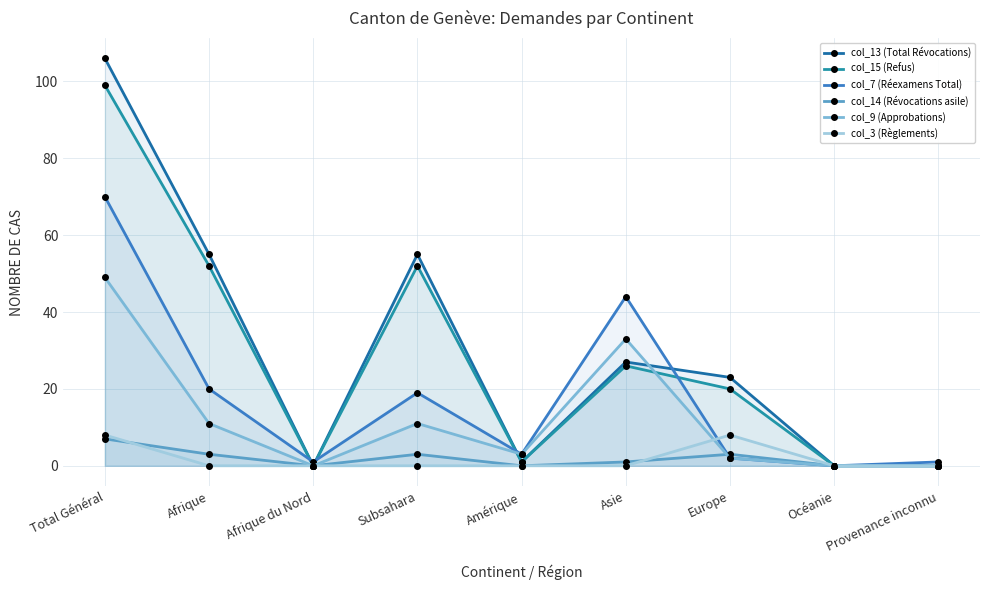

At Total Général, list the series in order from smallest to largest.

col_14 (Révocations asile), col_3 (Règlements), col_9 (Approbations), col_7 (Réexamens Total), col_15 (Refus), col_13 (Total Révocations)